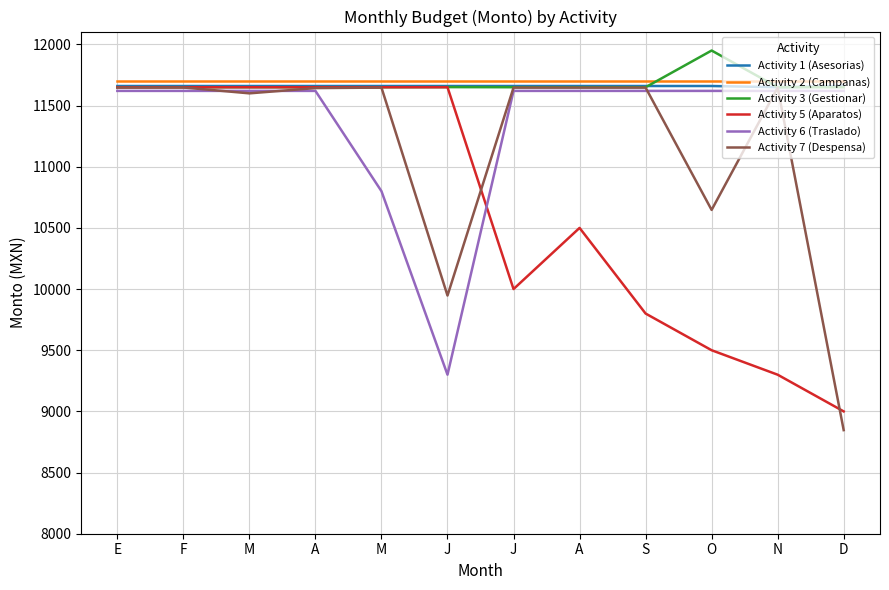

What is the maximum value shown in the chart?

11950.0